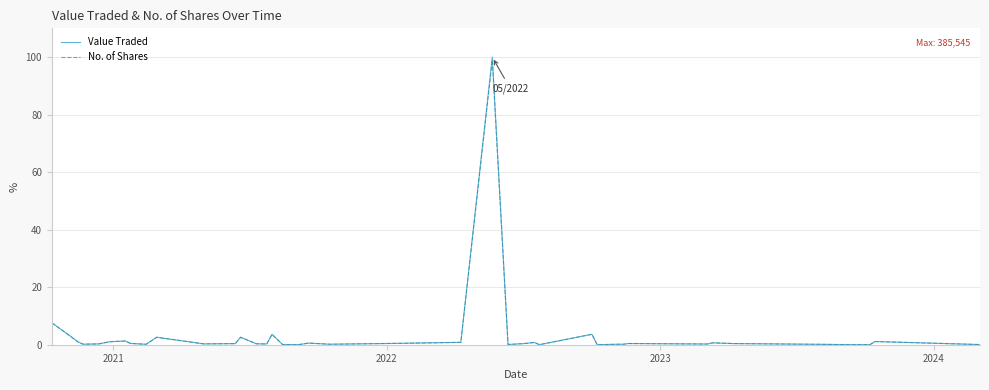

What is the maximum value shown in the chart?

100.0